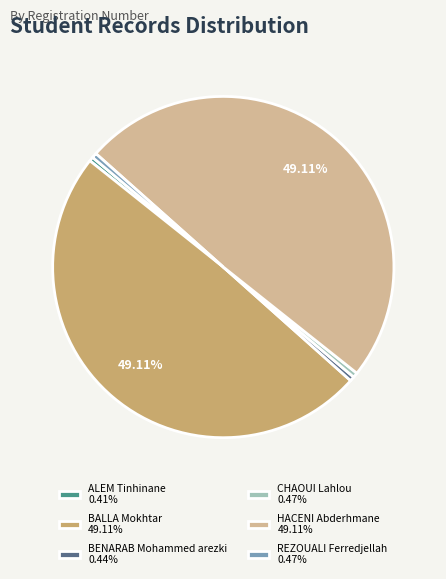

Count the number of slices in the pie.

6